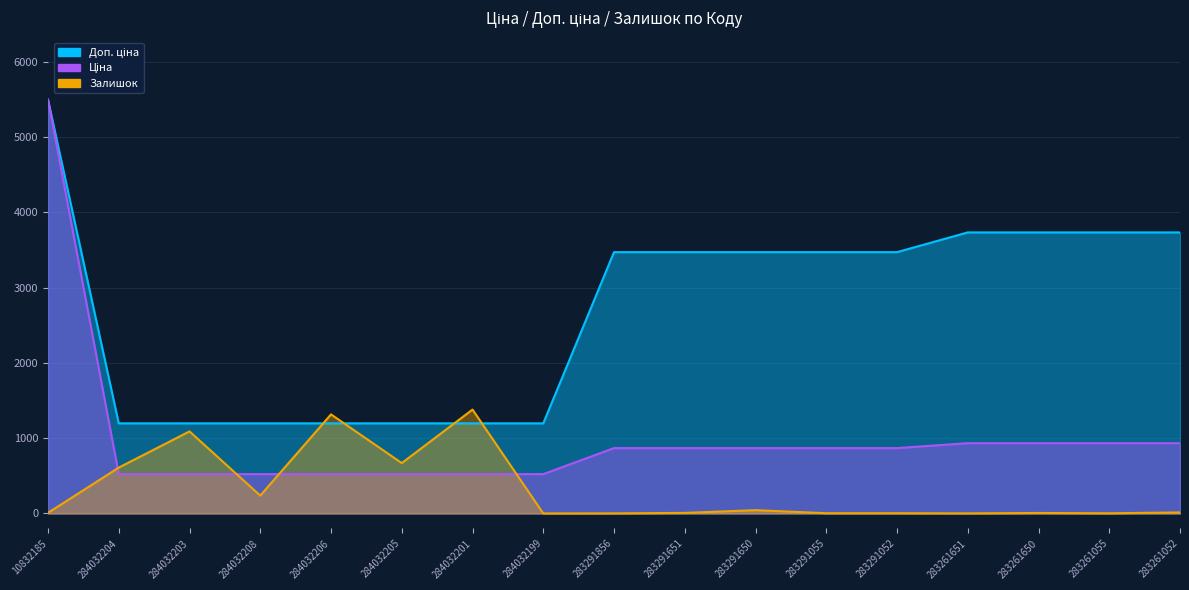

What is the sum of all Ціна values?

17227.2